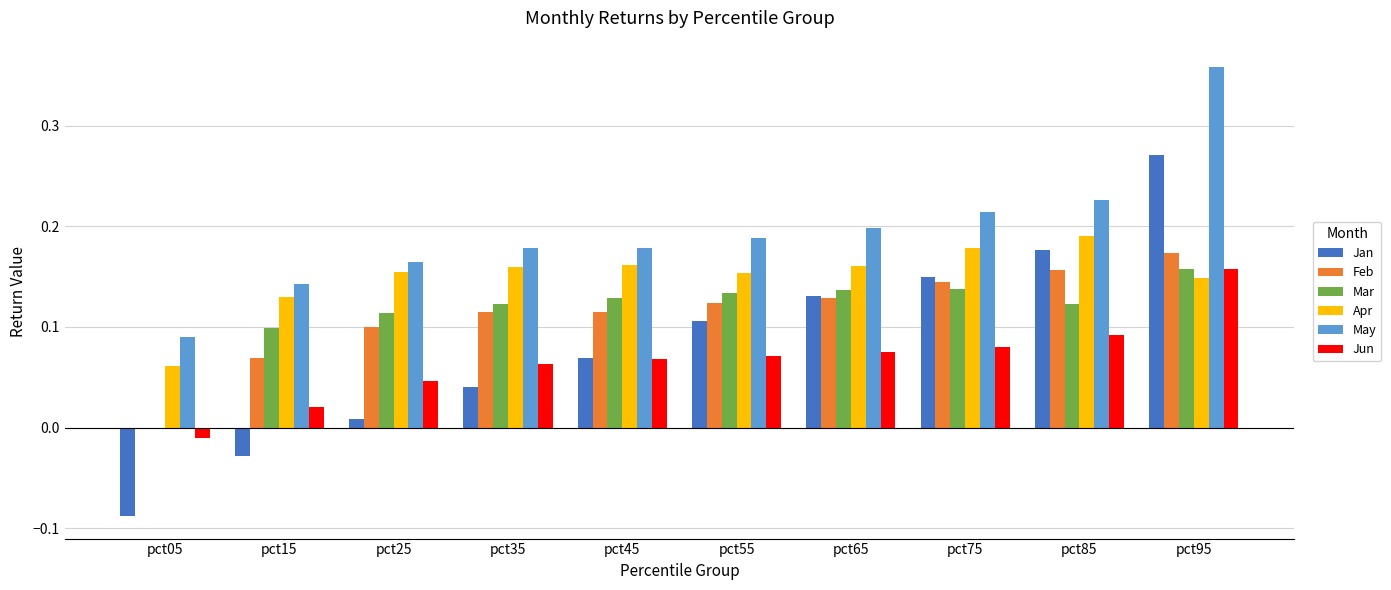

Is the value of May at pct85 greater than the value of Jun at pct05?

Yes